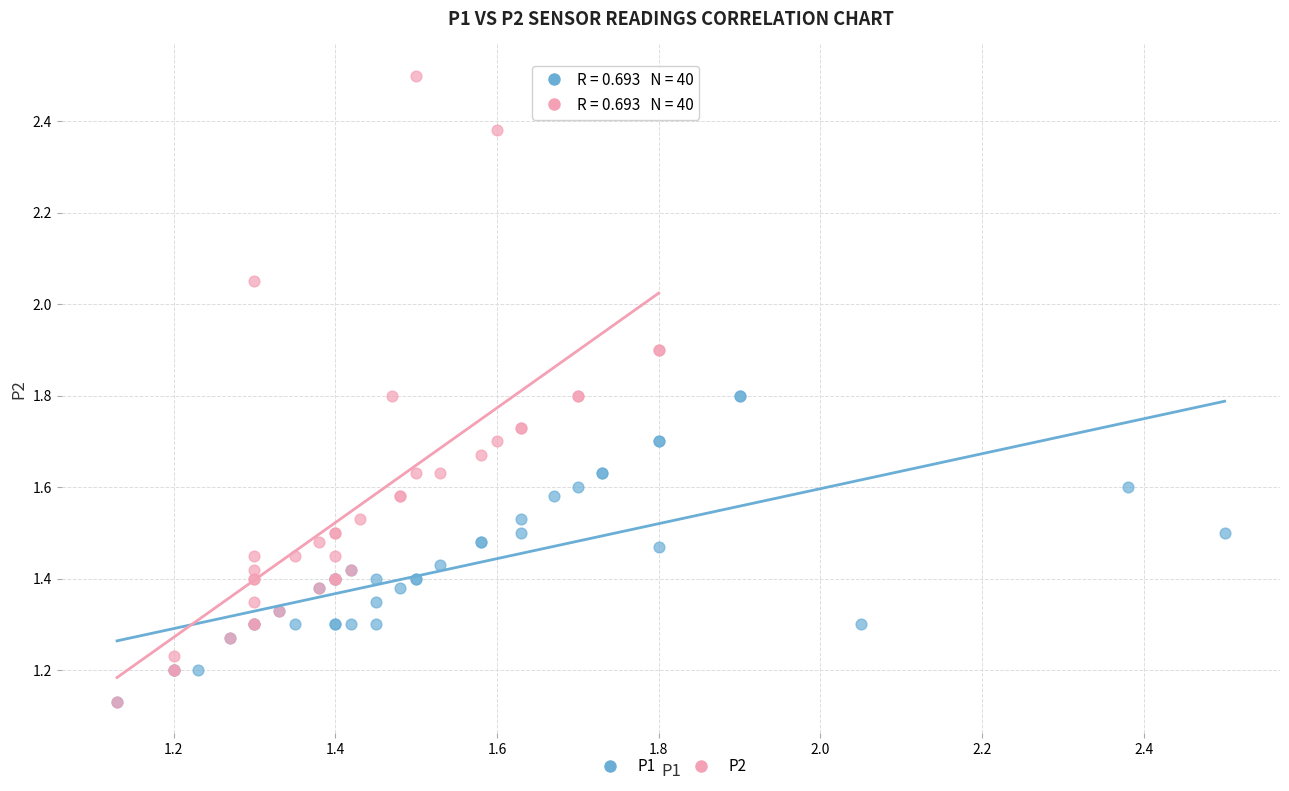

Which series has the largest Y range (max minus min)?

P2